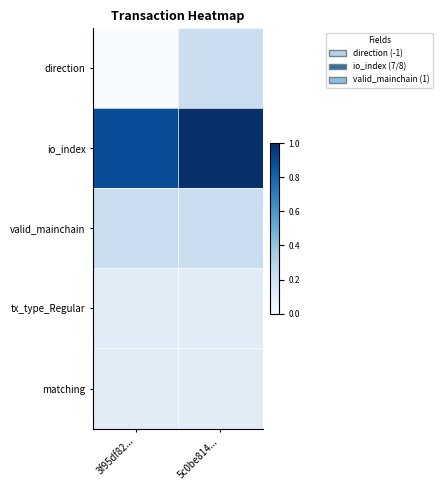

Reading left to right, extract all data points from this chart.

direction: 3f95df82...=0.0	5c0be814...=0.2
io_index: 3f95df82...=0.9	5c0be814...=1.0
valid_mainchain: 3f95df82...=0.2	5c0be814...=0.2
tx_type_Regular: 3f95df82...=0.1	5c0be814...=0.1
matching: 3f95df82...=0.1	5c0be814...=0.1